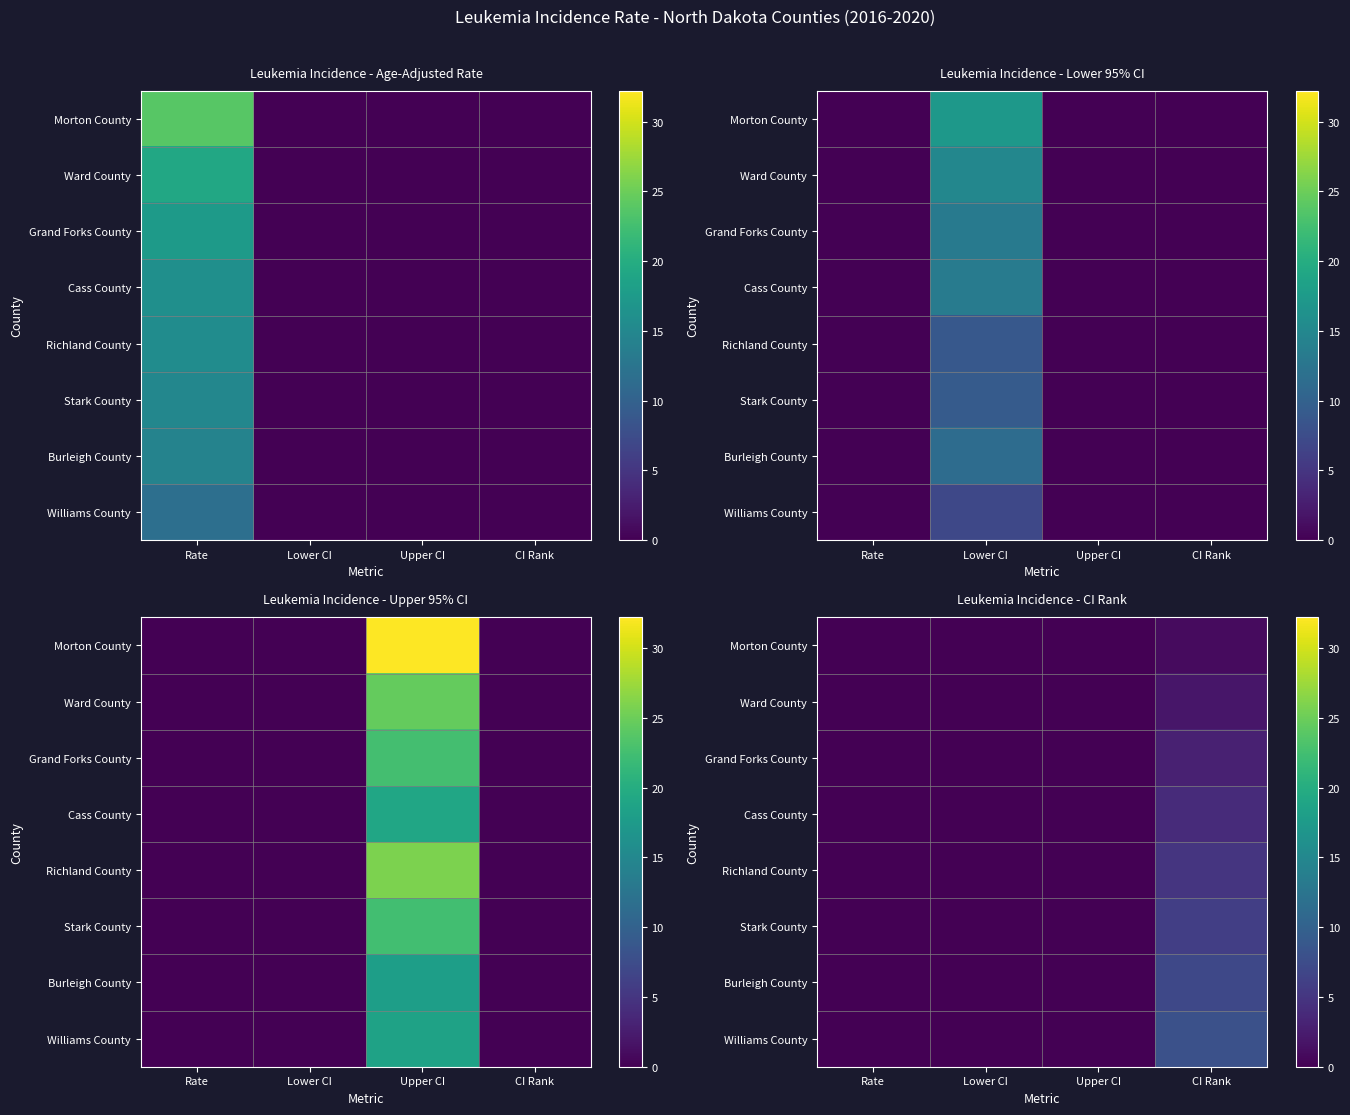

Count the number of categories in the chart.

4